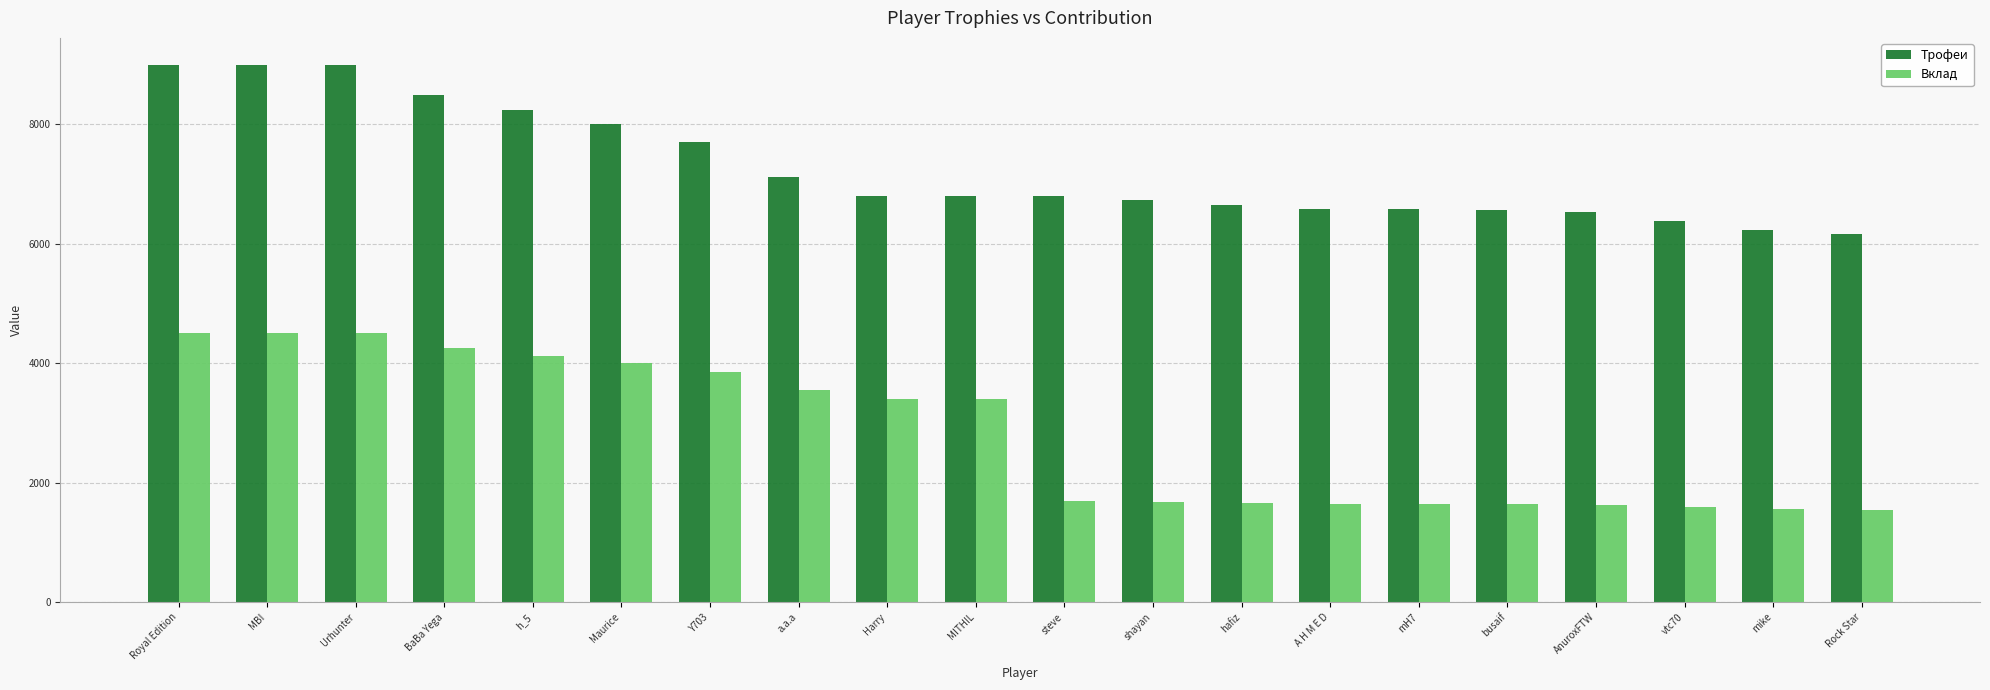

Is the value of Трофеи at mike greater than the value of Вклад at shayan?

Yes